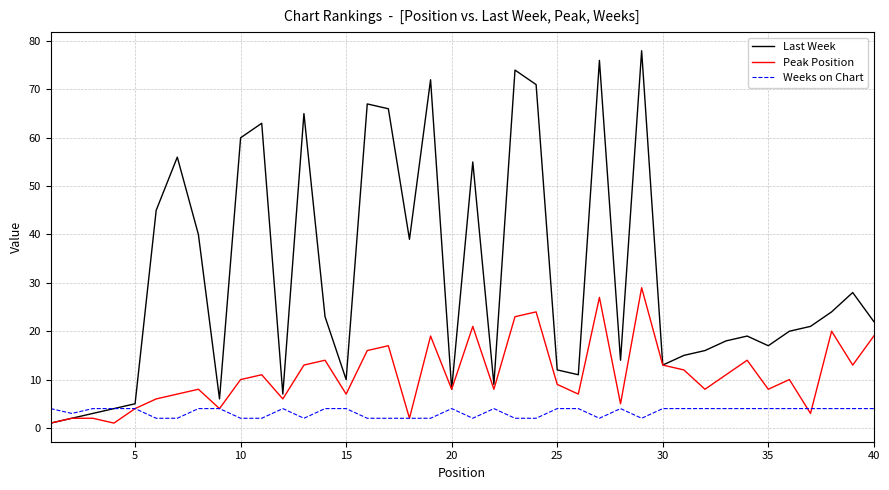

True or false: Weeks on Chart and Peak Position cross at least once.

True